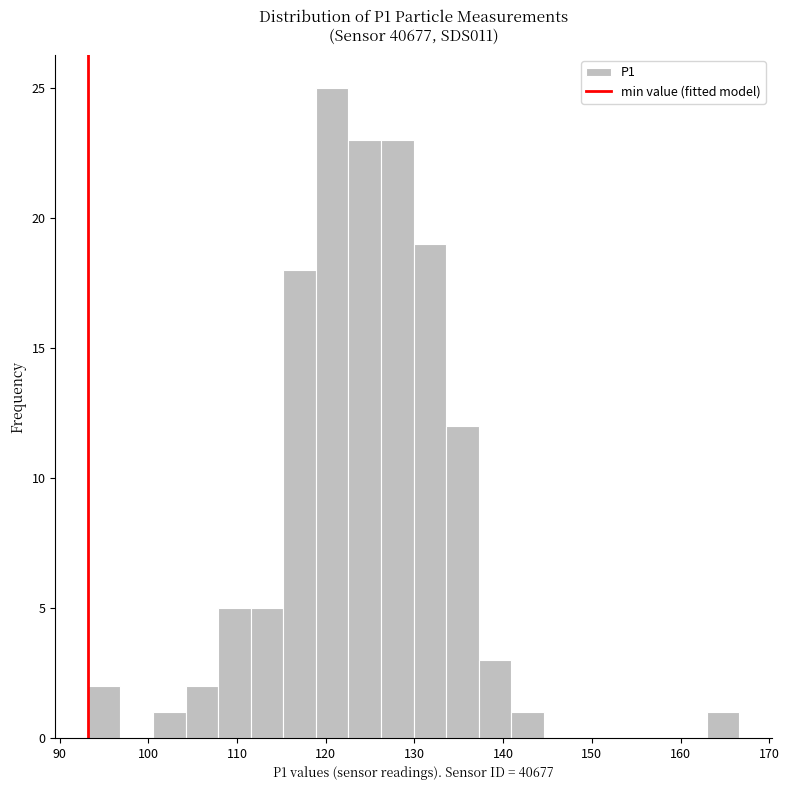

Read against the x-axis, roughly where is the centre of the tallest bar?

121